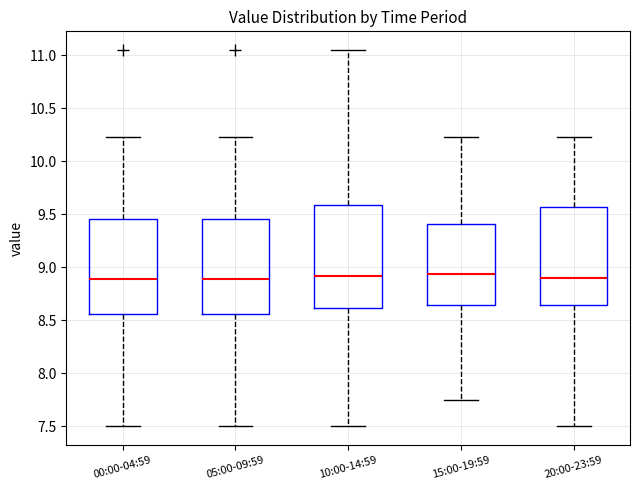

Where does the median line of the box for 05:00-09:59 sit on the y-axis? The values are not printed on the chart, so give them approximately, as read against the axis.

8.90